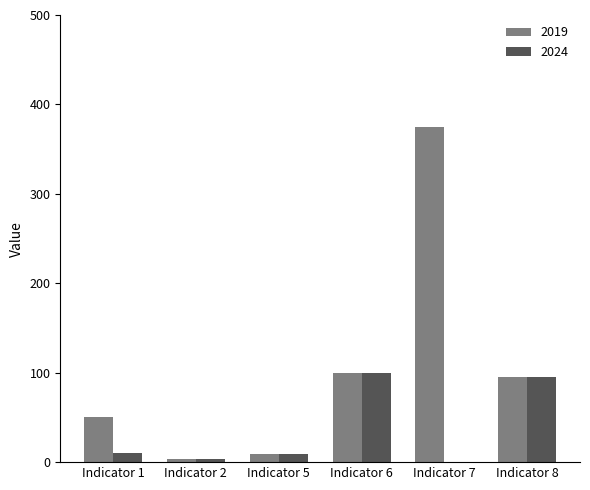

Which series has the largest total across all categories?

2019